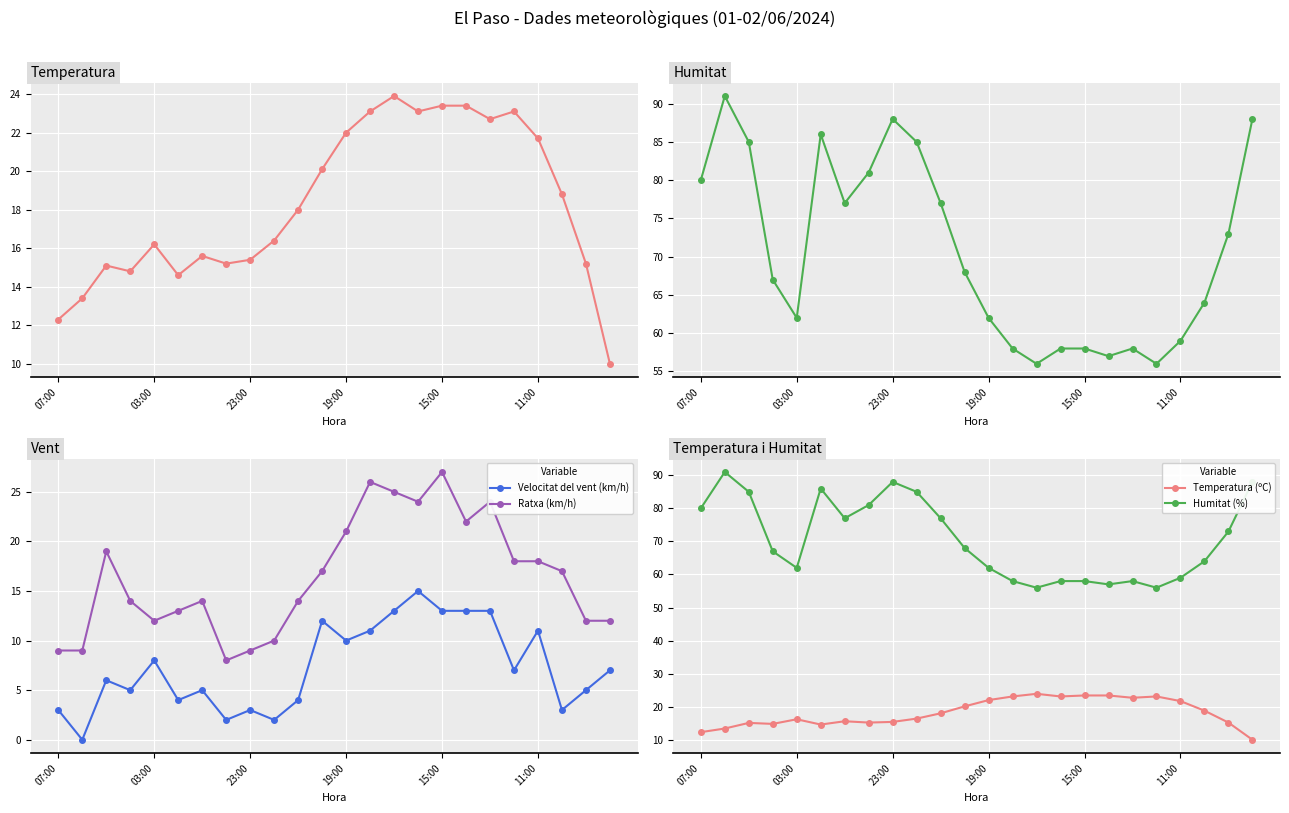

What are all the series names shown in the legend?

Temperatura (ºC), Humitat (%), Velocitat del vent (km/h), Ratxa (km/h)